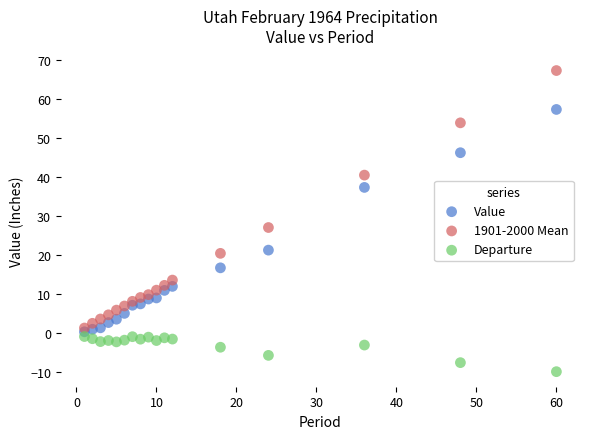

Across all series, what Y value is closest to 28?

27.1